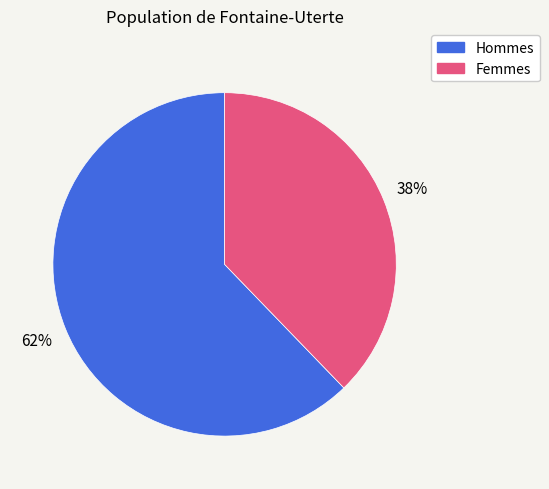

Does any single category account for the majority?

Yes